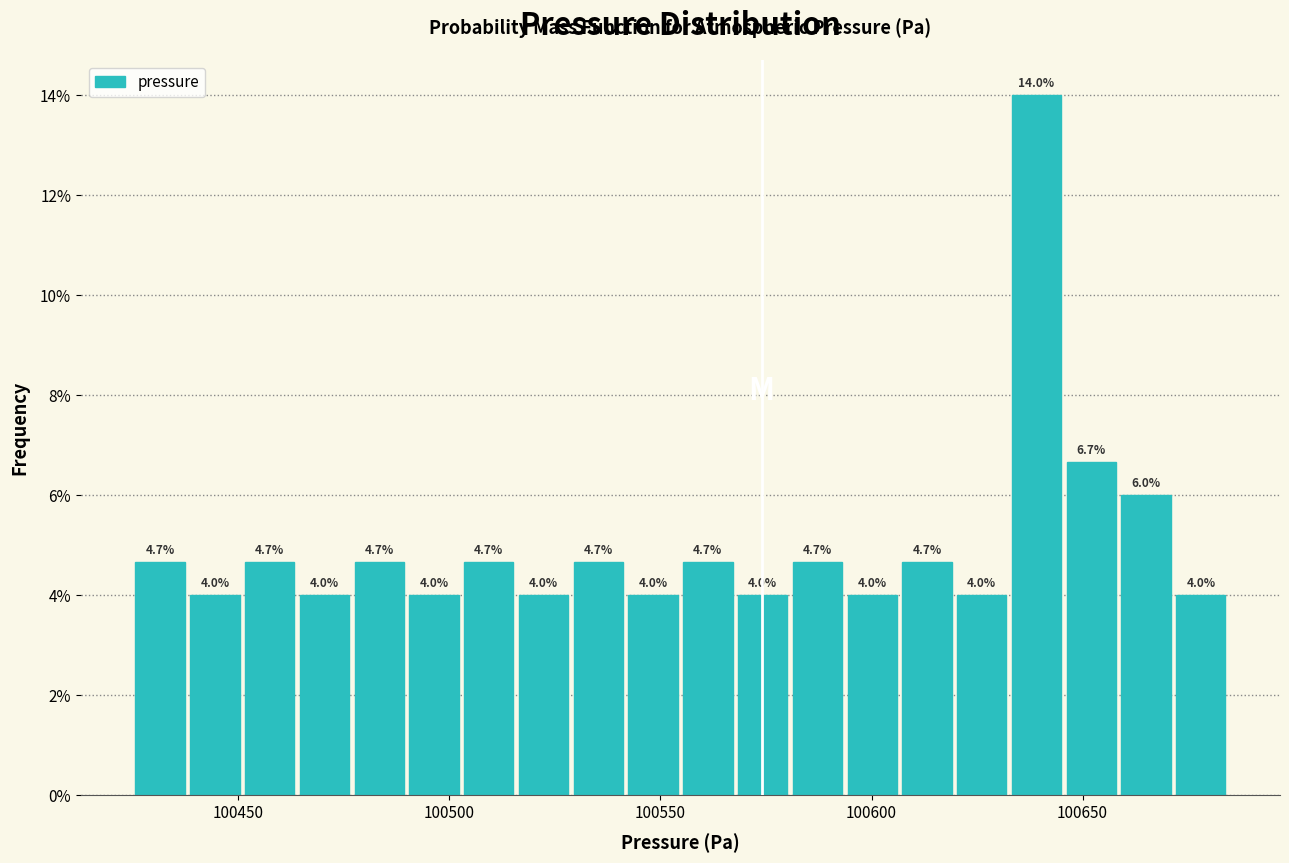

Read against the x-axis, roughly where is the centre of the tallest bar?

100640